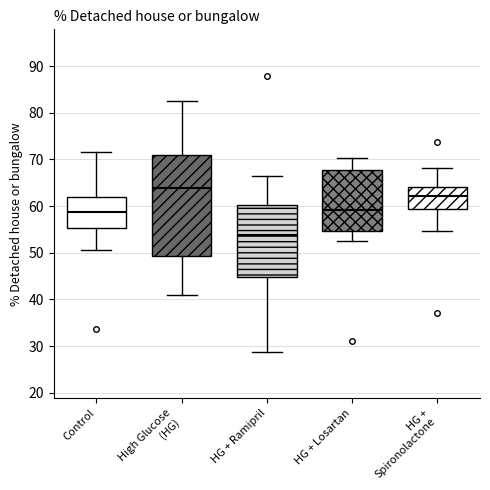

Reading left to right, read every box against the y-axis: the position of its median line, the range the box covers, and the ends of its whiskers. The values are not printed on the chart, so give them approximately, as read against the axis.

Control: median 59, box 55 to 62, whiskers 51 to 72
High Glucose (HG): median 64, box 49 to 71, whiskers 41 to 83
HG + Ramipril: median 54, box 45 to 60, whiskers 29 to 66
HG + Losartan: median 59, box 55 to 68, whiskers 52 to 70
HG + Spironolactone: median 62, box 59 to 64, whiskers 55 to 68